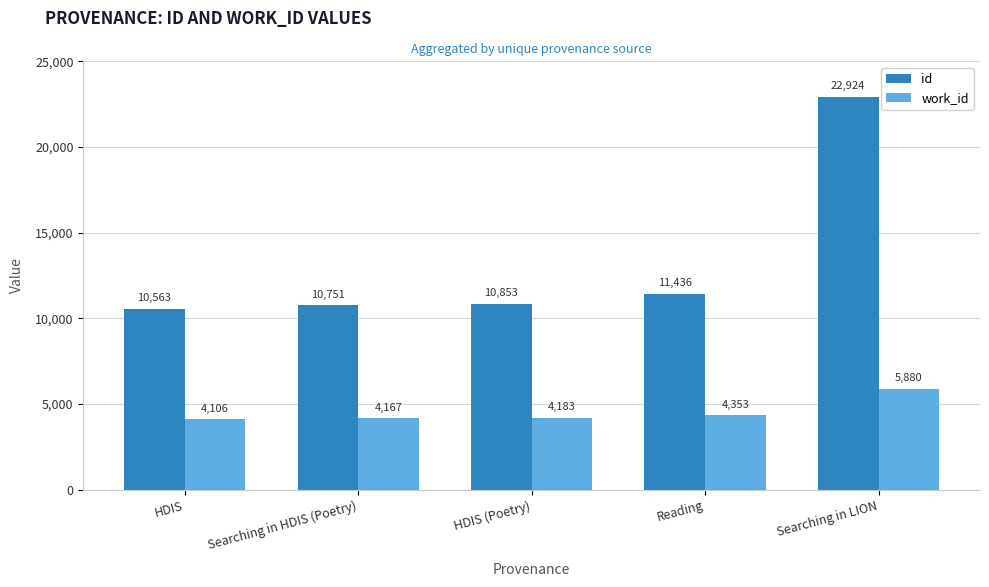

At how many categories does at least one series exceed 21097?

1